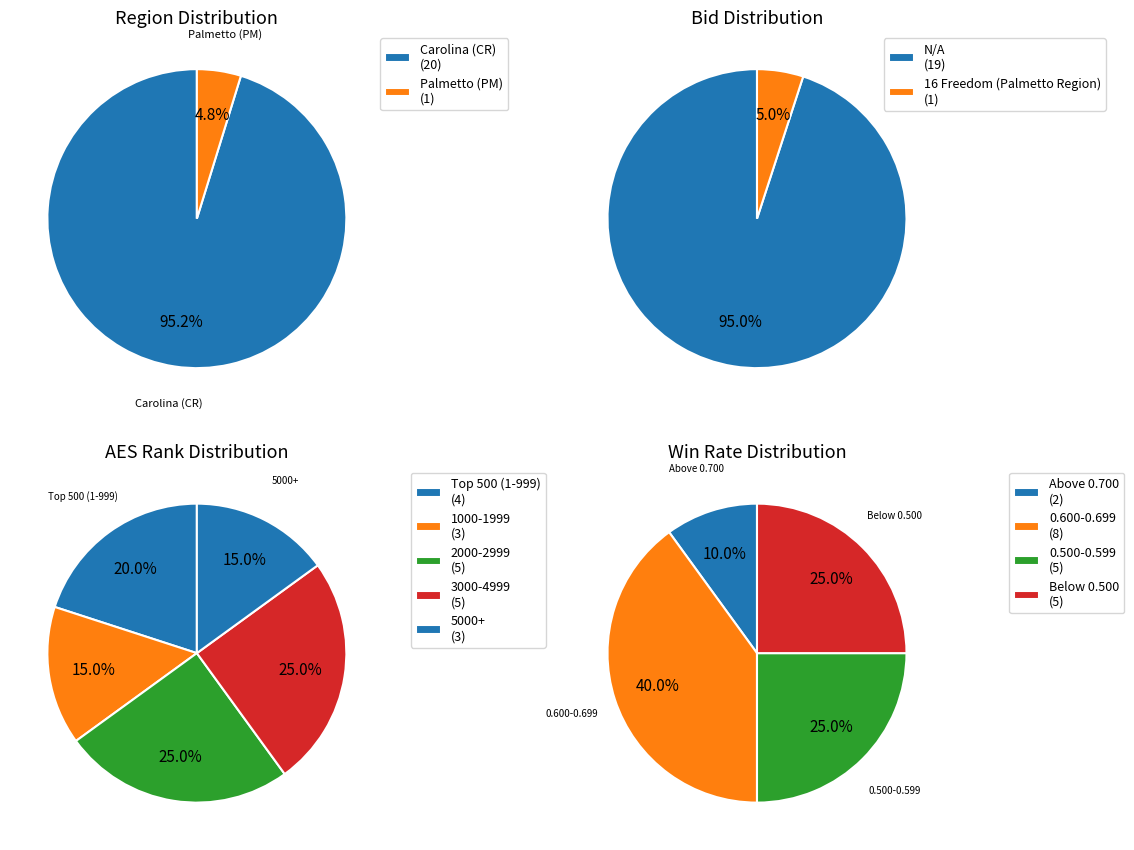

What is the change in value from Carolina (CR) to Palmetto (PM)?

-19